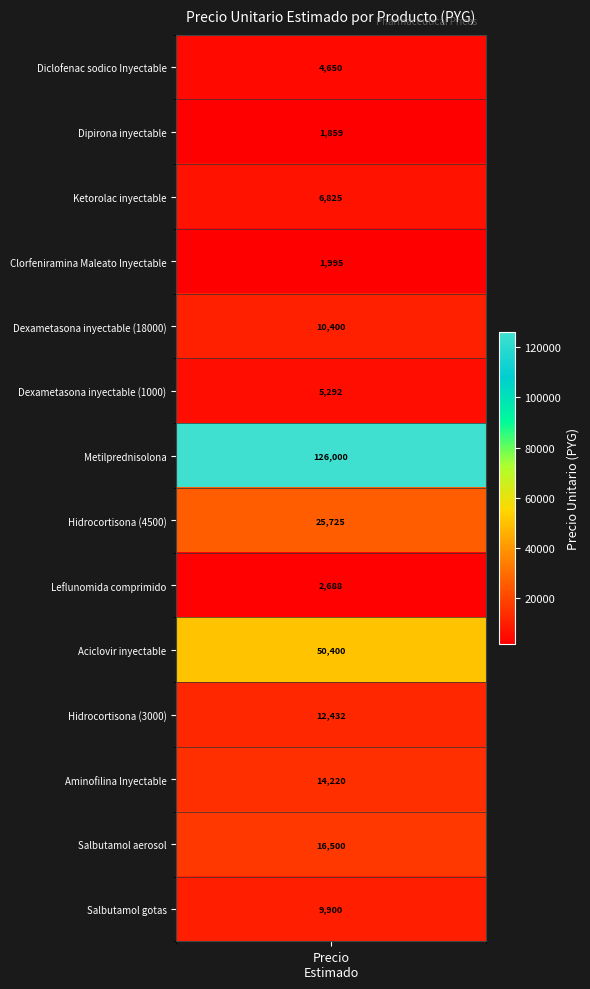

What is the smallest value displayed?

1859